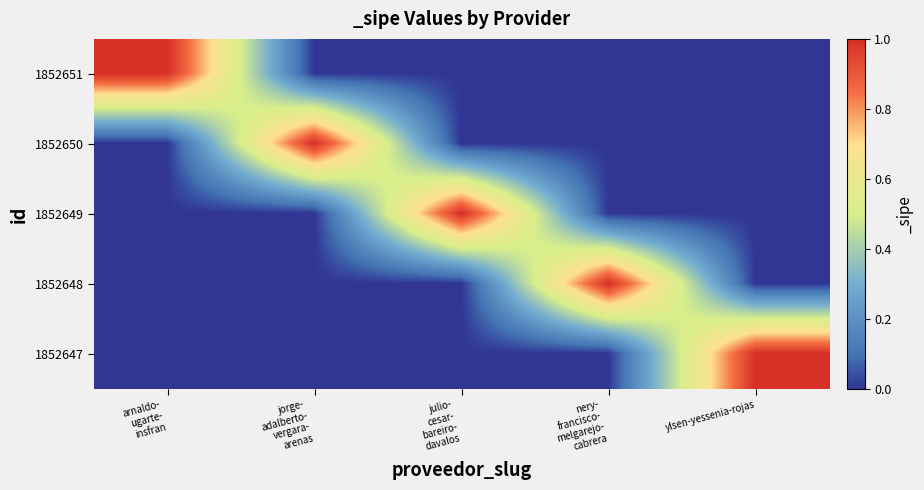

At which category is the sum across all series the highest?

arnaldo-
ugarte-
insfran